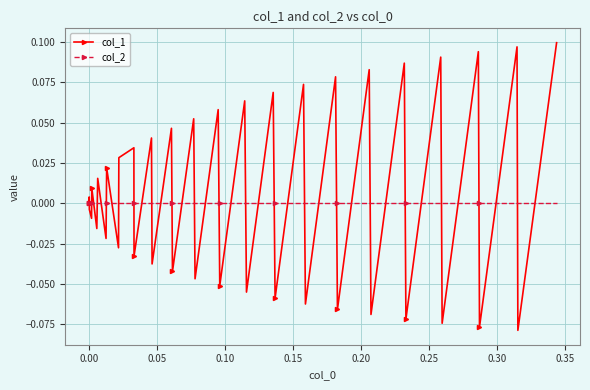

Which series ends up on top after the final intersection of col_2 and col_1?

col_1